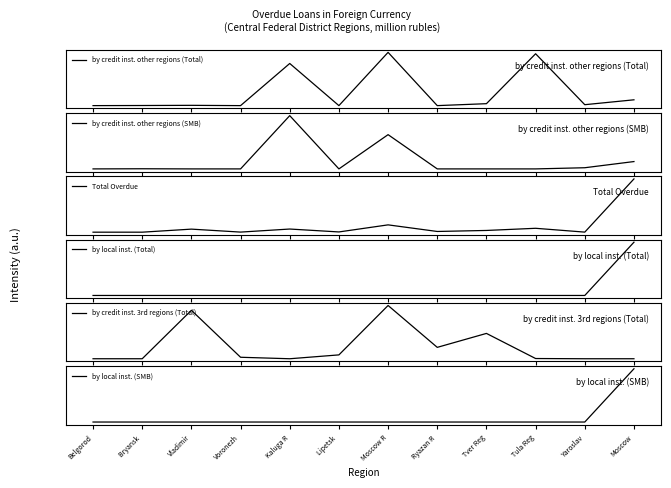

Reading right to left, extract all data points from this chart.

by credit inst. other regions (Total): Moscow=509	Yaroslav=81	Tula Reg=4543	Tver Reg=170	Ryazan R=0	Moscow R=4666	Lipetsk =0	Kaluga R=3692	Voronezh=0	Vladimir=25	Bryansk =10	Belgorod=0
by credit inst. other regions (SMB): Moscow=509	Yaroslav=81	Tula Reg=0	Tver Reg=0	Ryazan R=0	Moscow R=2374	Lipetsk =0	Kaluga R=3692	Voronezh=0	Vladimir=0	Bryansk =10	Belgorod=0
Total Overdue: Moscow=62425	Yaroslav=81	Tula Reg=4559	Tver Reg=2030	Ryazan R=836	Moscow R=8578	Lipetsk =283	Kaluga R=3692	Voronezh=109	Vladimir=3583	Bryansk =10	Belgorod=0
by local inst. (Total): Moscow=61916	Yaroslav=0	Tula Reg=0	Tver Reg=0	Ryazan R=0	Moscow R=0	Lipetsk =0	Kaluga R=0	Voronezh=0	Vladimir=0	Bryansk =0	Belgorod=0
by credit inst. 3rd regions (Total): Moscow=0	Yaroslav=0	Tula Reg=16	Tver Reg=1860	Ryazan R=836	Moscow R=3911	Lipetsk =283	Kaluga R=0	Voronezh=109	Vladimir=3558	Bryansk =0	Belgorod=0
by local inst. (SMB): Moscow=14925	Yaroslav=0	Tula Reg=0	Tver Reg=0	Ryazan R=0	Moscow R=0	Lipetsk =0	Kaluga R=0	Voronezh=0	Vladimir=0	Bryansk =0	Belgorod=0